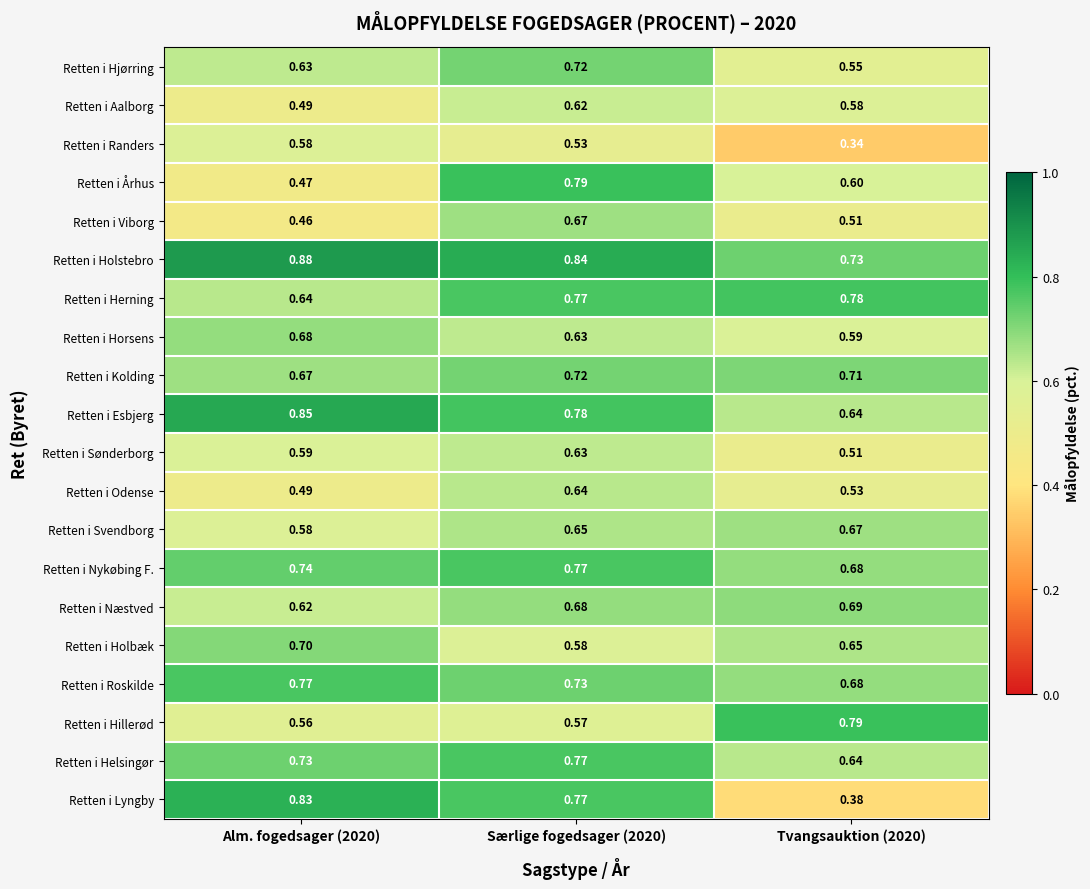

Is the value of Retten i Hjørring at Tvangsauktion (2020) greater than the value of Retten i Herning at Alm. fogedsager (2020)?

No